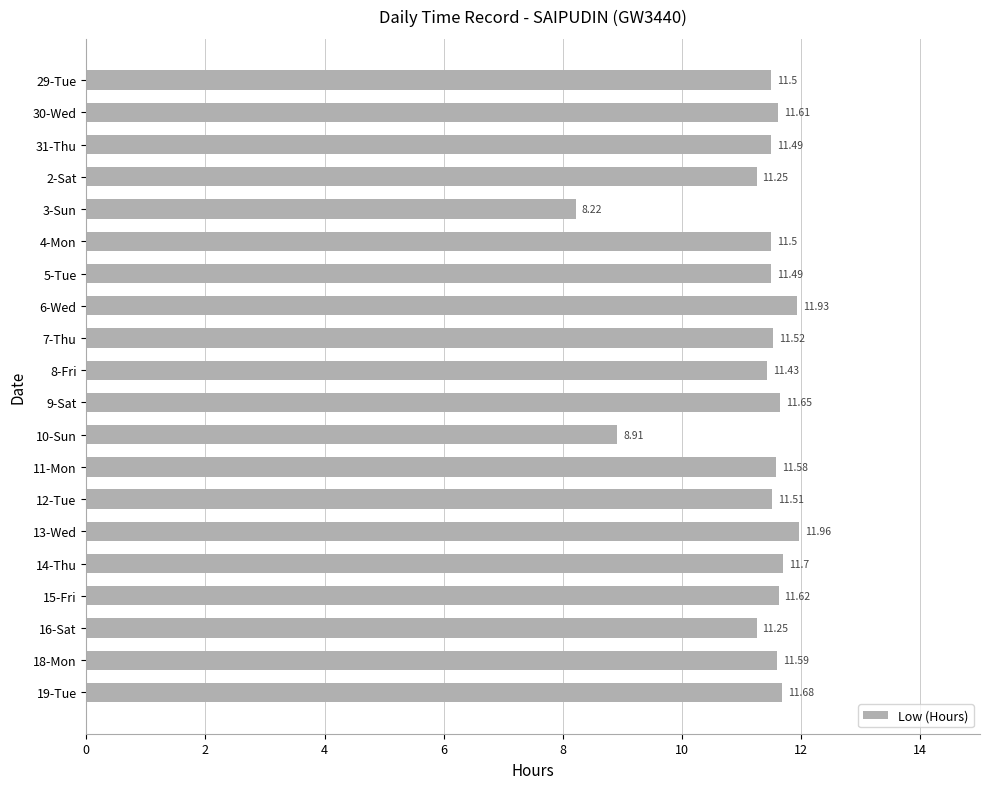

What is the average value?

11.3